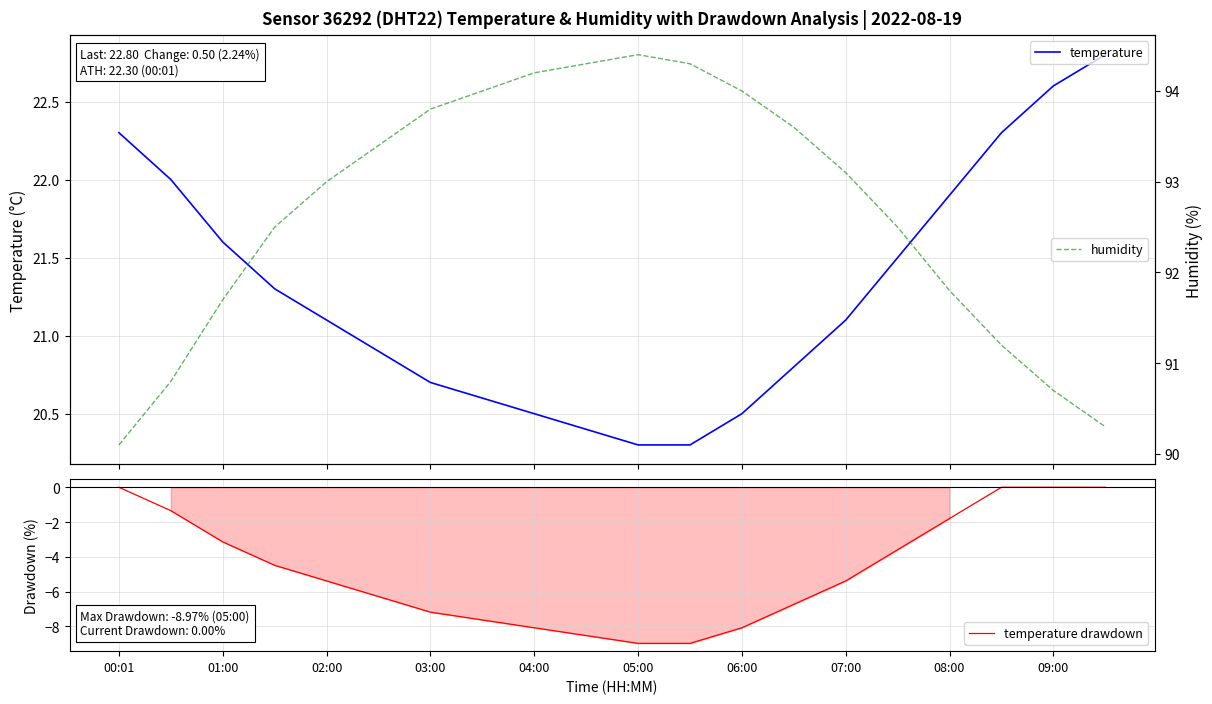

At which label does temperature drawdown first exceed -5?

00:01